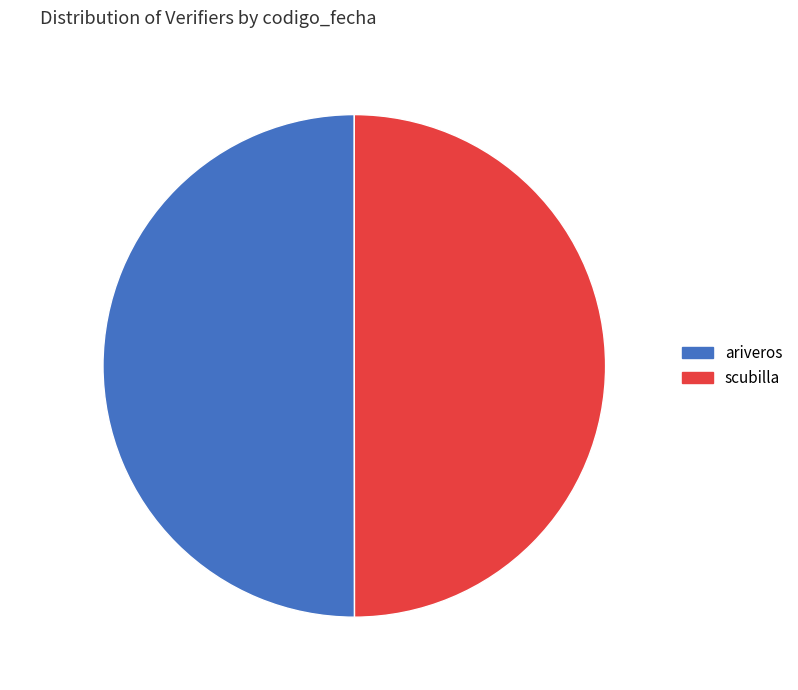

To the nearest percent, what portion does ariveros represent?

50%